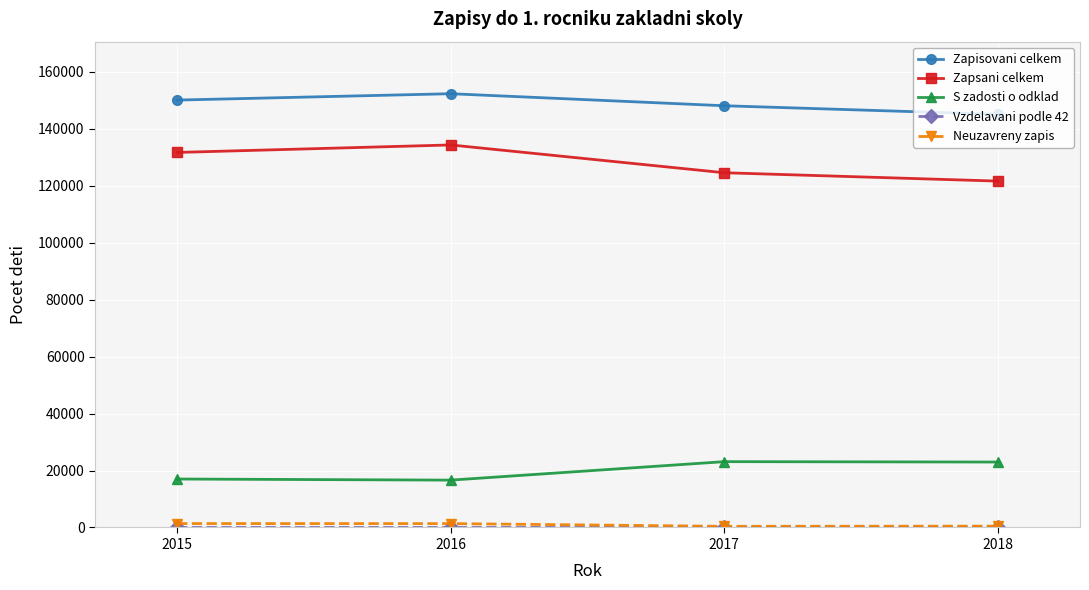

What is the maximum value shown in the chart?

152335